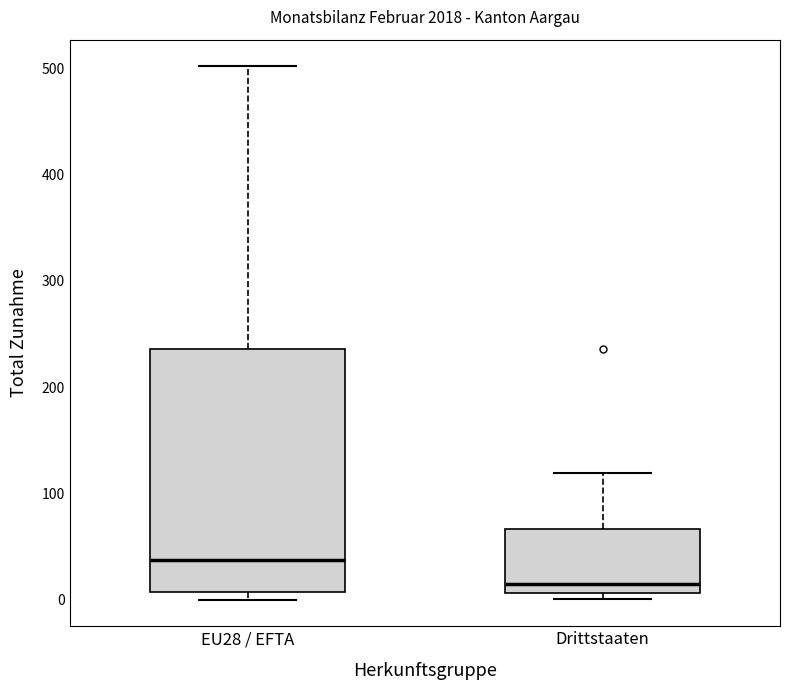

Where does the upper whisker of the box for Drittstaaten end on the y-axis? The values are not printed on the chart, so give them approximately, as read against the axis.

120